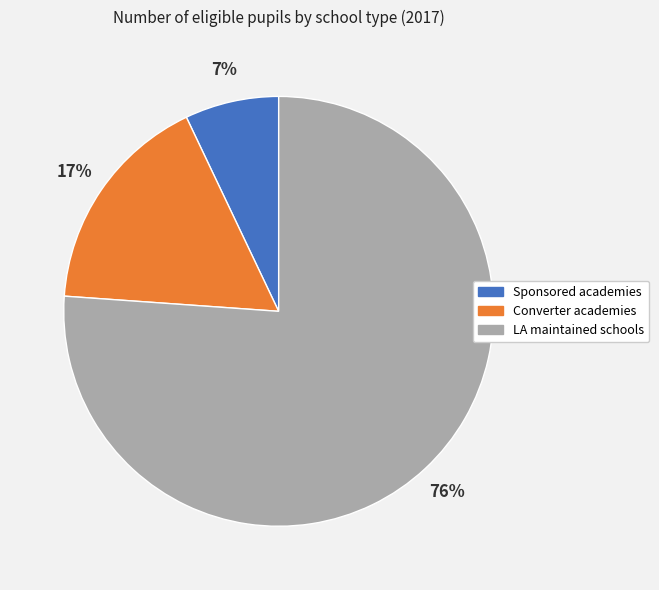

Do LA maintained schools and Converter academies together represent more than half of the pie?

Yes